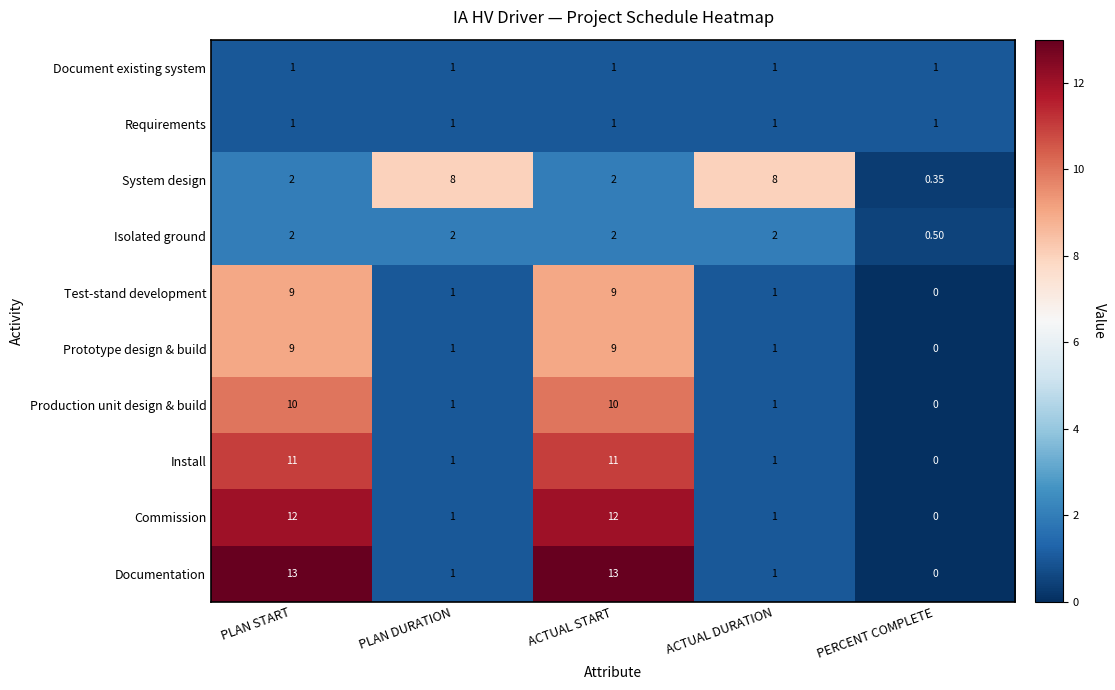

Which category has the lowest value in the Isolated ground series?

PERCENT COMPLETE